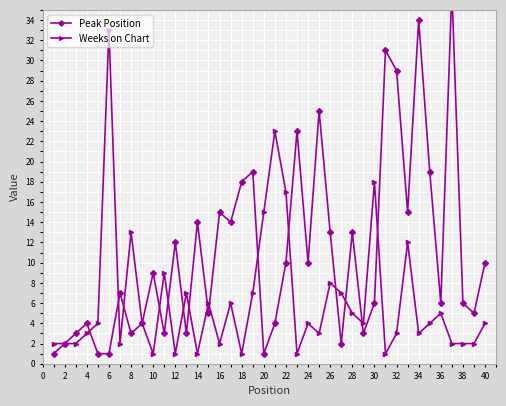

Rank the series by their maximum value, from highest to lowest.

Peak Position, Weeks on Chart